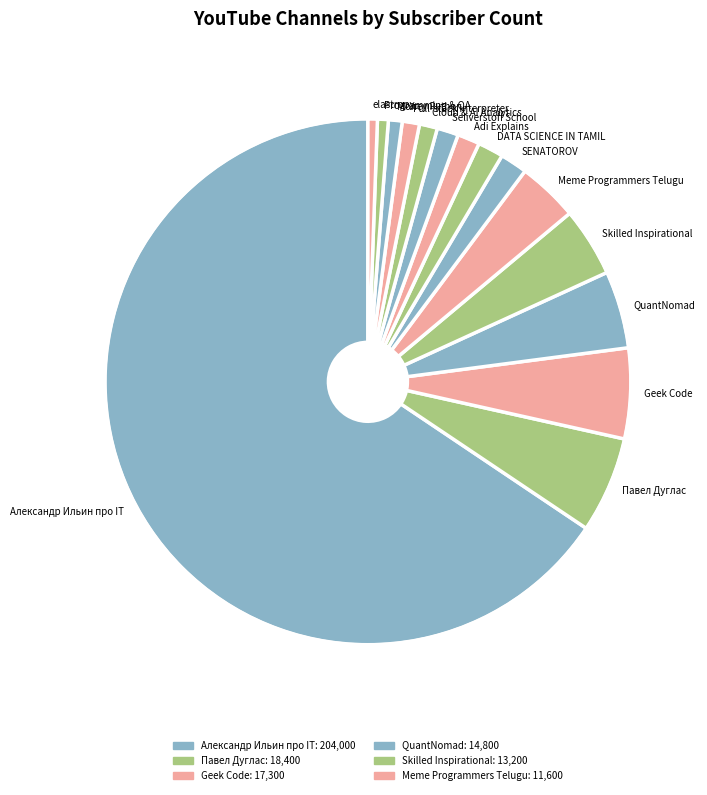

Do Money Python and Geek Code together represent more than half of the pie?

No